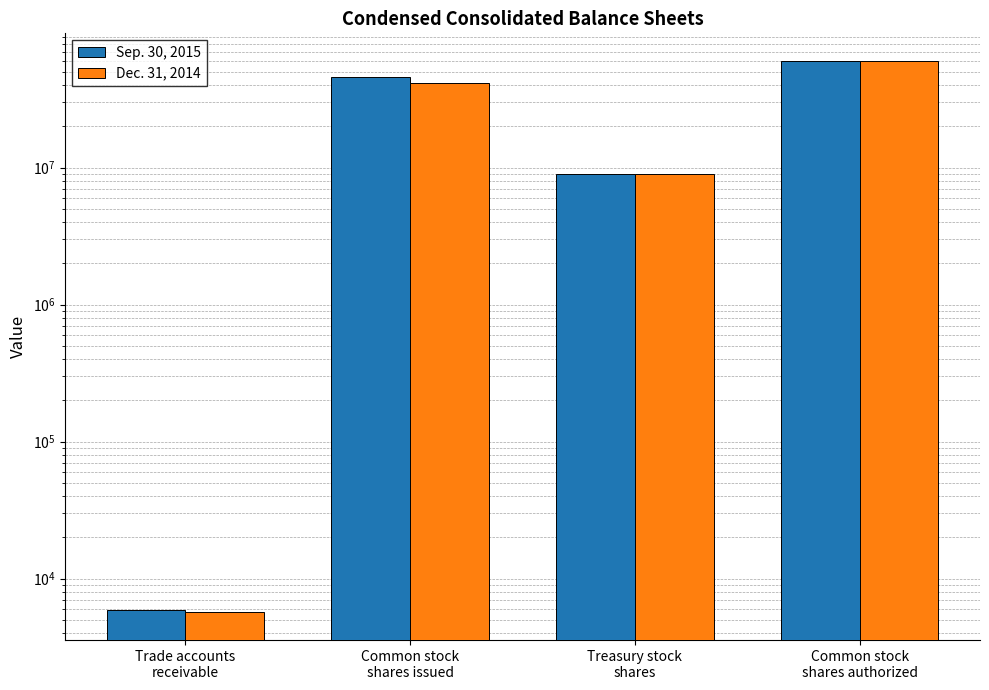

What is the difference between the Dec. 31, 2014 values at Common stock
shares issued and Treasury stock
shares?

32741000